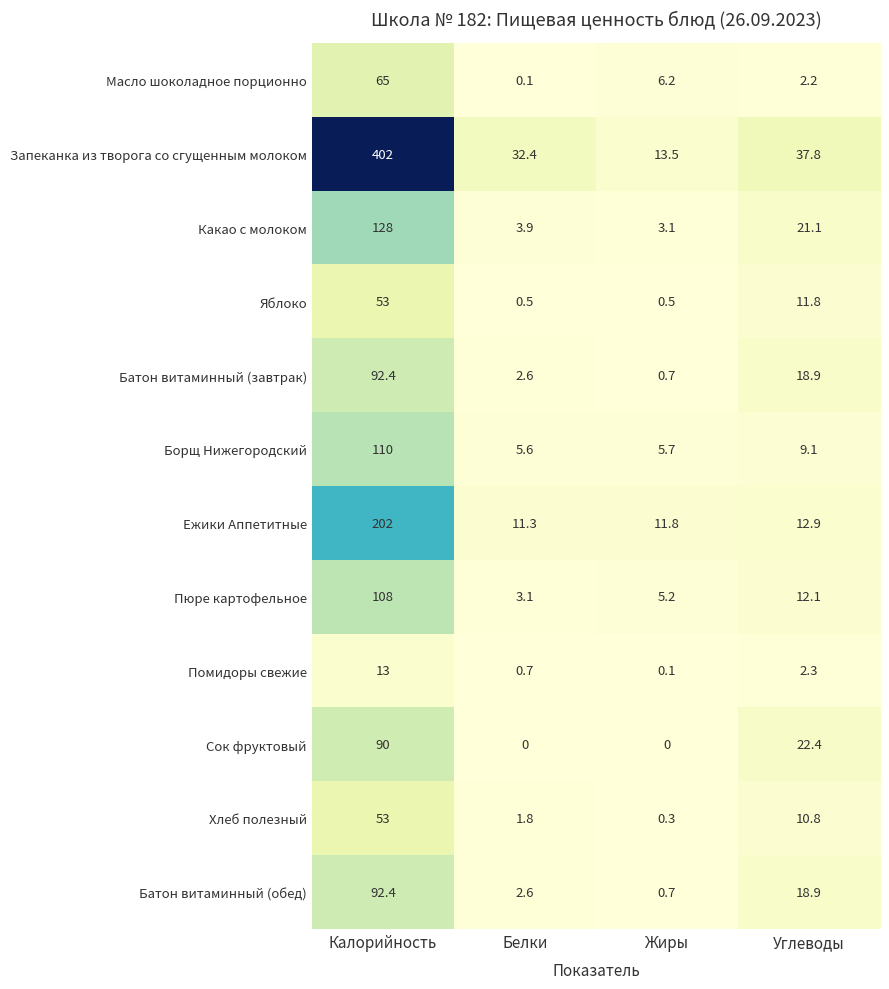

What is the sum of the Батон витаминный (завтрак) values at Углеводы and Жиры?

19.6